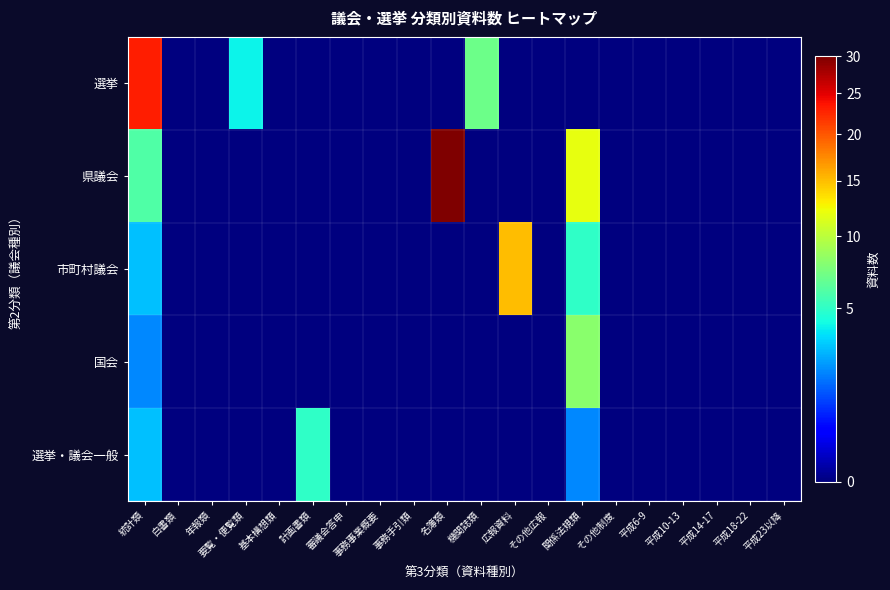

Reading right to left, what are all the values shown in this chart?

選挙: 平成23以降=0	平成18-22=0	平成14-17=0	平成10-13=0	平成6-9=0	その他制度=0	関係法規類=0	その他広報=0	広報資料=0	機関誌類=7	名簿類=0	事務手引類=0	事務事業概要=0	審議会答申=0	計画書類=0	基本構想類=0	要覧・便覧類=4	年報類=0	白書類=0	統計類=23
県議会: 平成23以降=0	平成18-22=0	平成14-17=0	平成10-13=0	平成6-9=0	その他制度=0	関係法規類=12	その他広報=0	広報資料=0	機関誌類=0	名簿類=30	事務手引類=0	事務事業概要=0	審議会答申=0	計画書類=0	基本構想類=0	要覧・便覧類=0	年報類=0	白書類=0	統計類=6
市町村議会: 平成23以降=0	平成18-22=0	平成14-17=0	平成10-13=0	平成6-9=0	その他制度=0	関係法規類=5	その他広報=0	広報資料=15	機関誌類=0	名簿類=0	事務手引類=0	事務事業概要=0	審議会答申=0	計画書類=0	基本構想類=0	要覧・便覧類=0	年報類=0	白書類=0	統計類=3
国会: 平成23以降=0	平成18-22=0	平成14-17=0	平成10-13=0	平成6-9=0	その他制度=0	関係法規類=8	その他広報=0	広報資料=0	機関誌類=0	名簿類=0	事務手引類=0	事務事業概要=0	審議会答申=0	計画書類=0	基本構想類=0	要覧・便覧類=0	年報類=0	白書類=0	統計類=2
選挙・議会一般: 平成23以降=0	平成18-22=0	平成14-17=0	平成10-13=0	平成6-9=0	その他制度=0	関係法規類=2	その他広報=0	広報資料=0	機関誌類=0	名簿類=0	事務手引類=0	事務事業概要=0	審議会答申=0	計画書類=5	基本構想類=0	要覧・便覧類=0	年報類=0	白書類=0	統計類=3